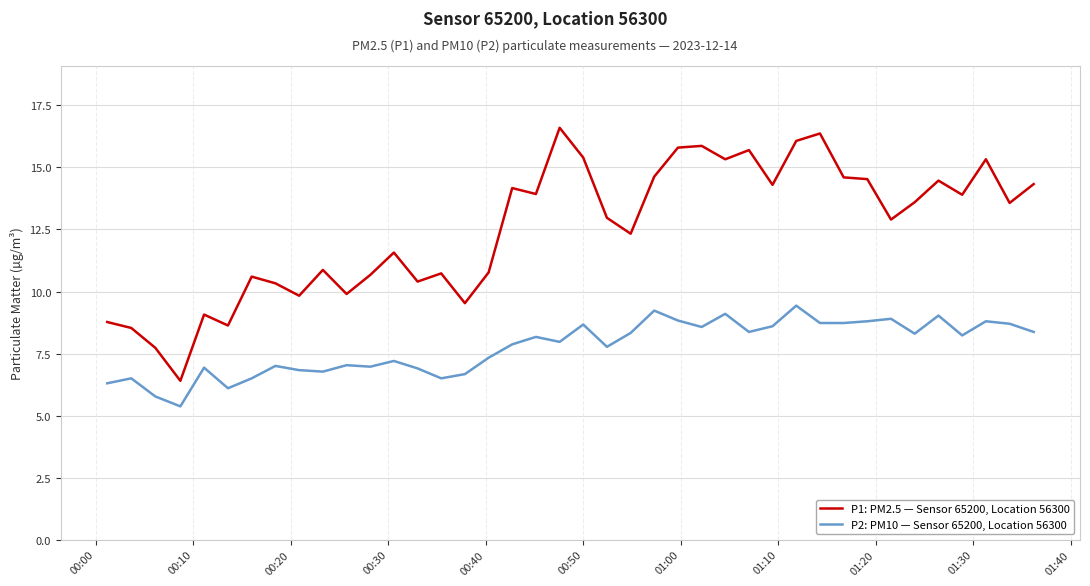

True or false: P2: PM10 — Sensor 65200, Location 56300 and P1: PM2.5 — Sensor 65200, Location 56300 cross at least once.

False